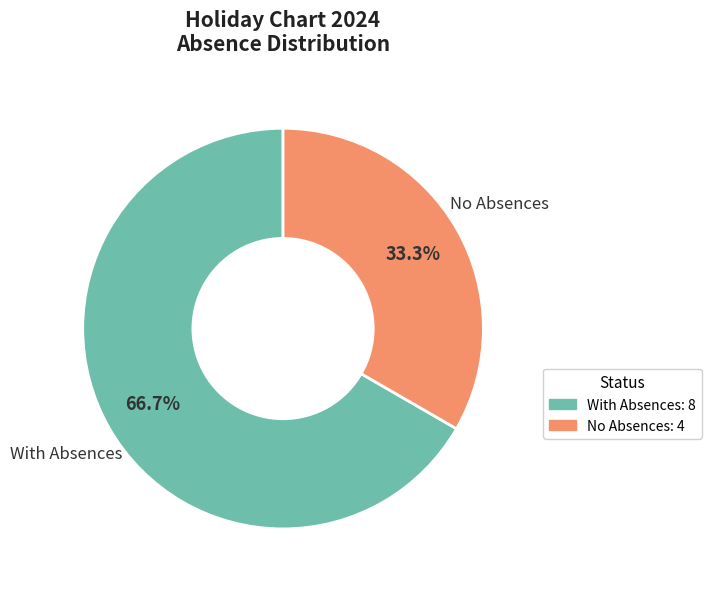

Combined, do No Absences: 4 and With Absences: 8 account for over 50%?

Yes